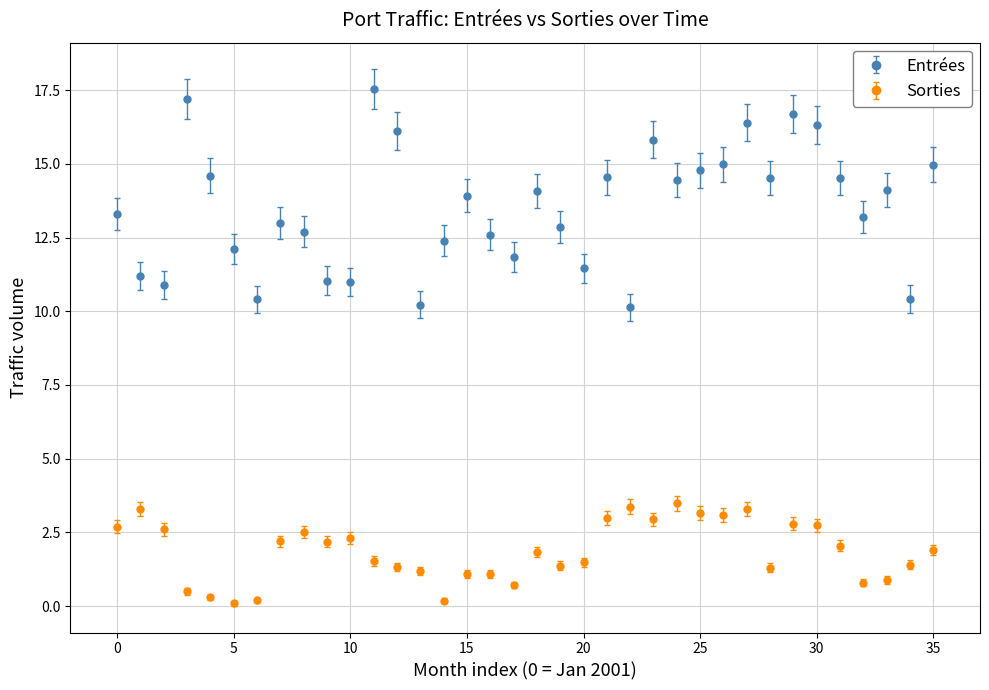

What are all the series names shown in the legend?

Entrées, Sorties